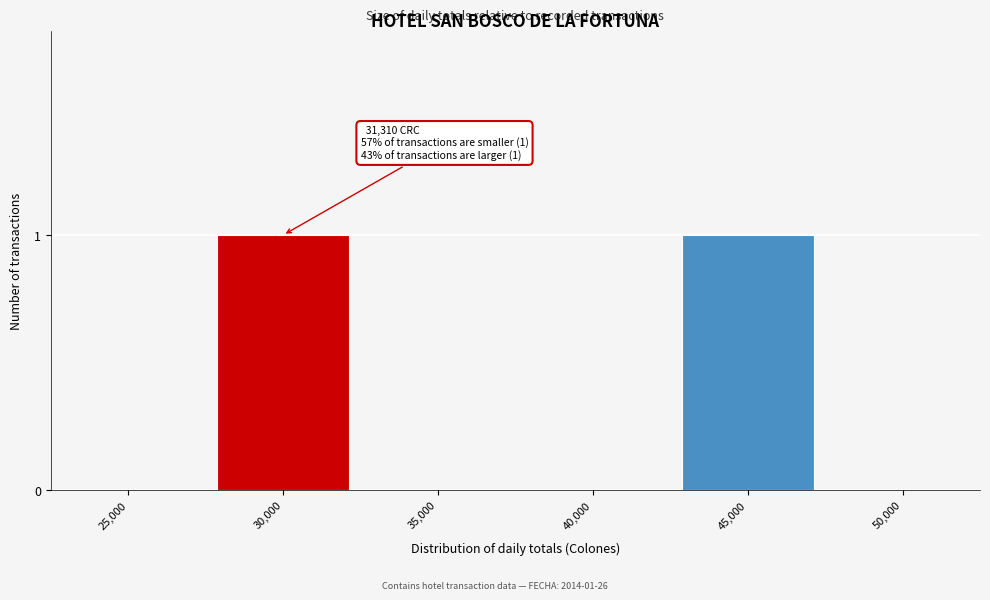

Reading left to right, transcribe all the data shown in this chart.

25,000=0	30,000=1	35,000=0	40,000=0	45,000=1	50,000=0